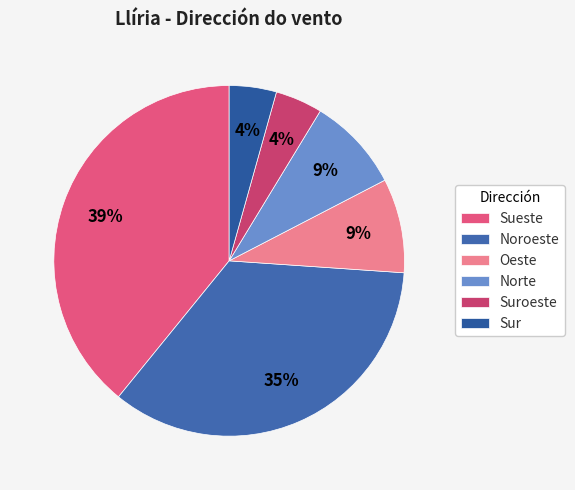

Is there a majority slice in this chart?

No